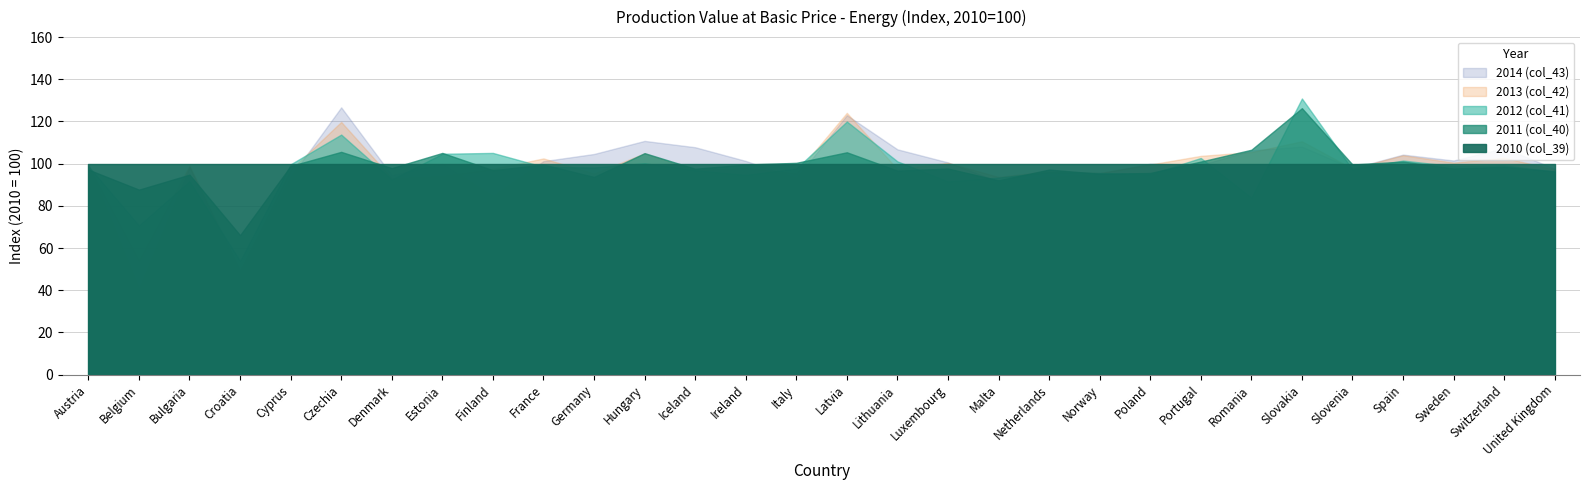

What is the difference between the highest and lowest values at Spain?

4.3